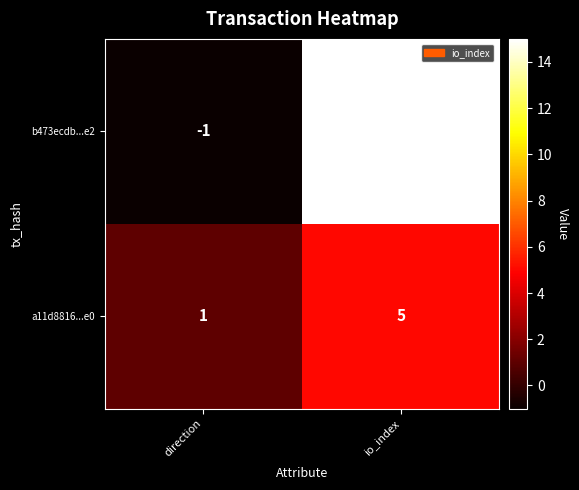

How many positive values does the b473ecdb...e2 series have?

1